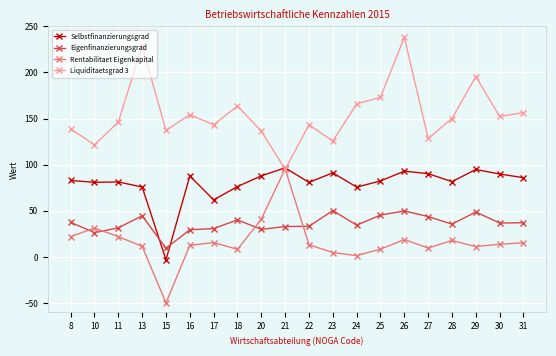

True or false: Rentabilitaet Eigenkapital has more than 0 interior local peaks.

True